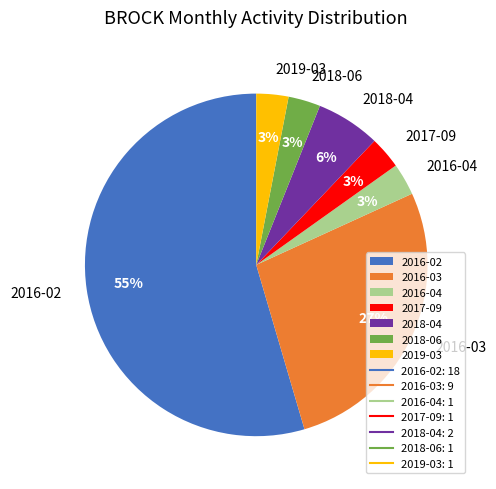

What is the largest slice in the pie chart?

2016-02